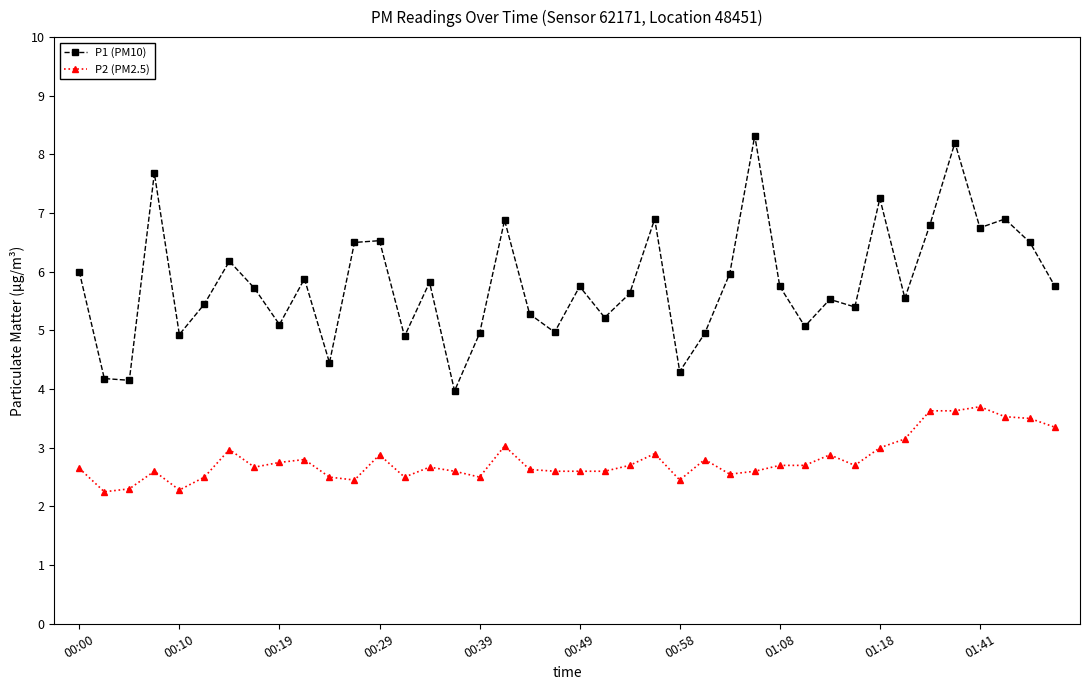

What is the highest value of the P1 (PM10) series?

8.3